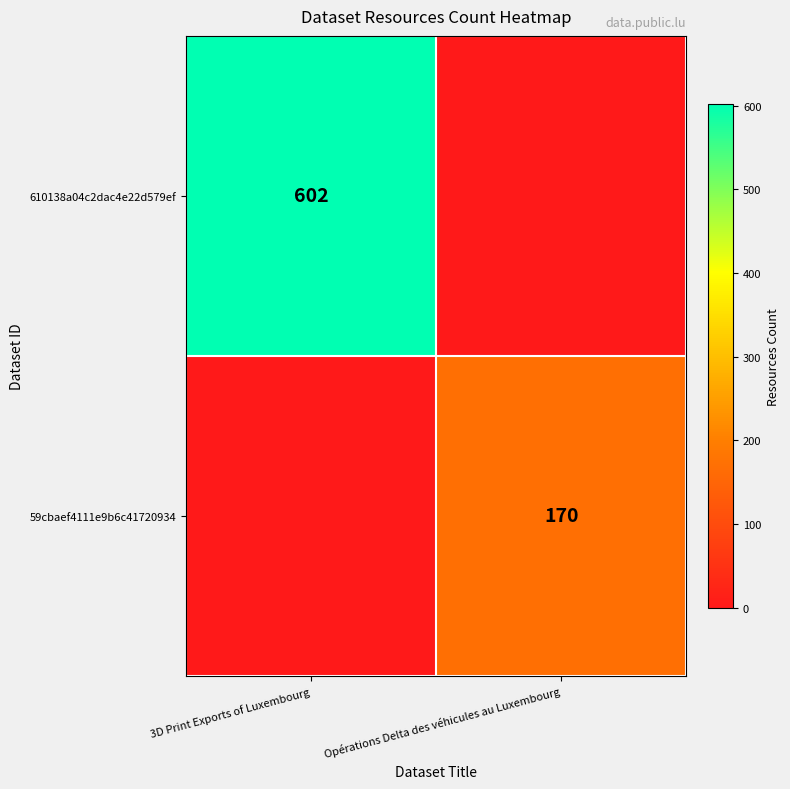

Is it true that 59cbaef4111e9b6c41720934 equals 45 at Opérations Delta des véhicules au Luxembourg?

False